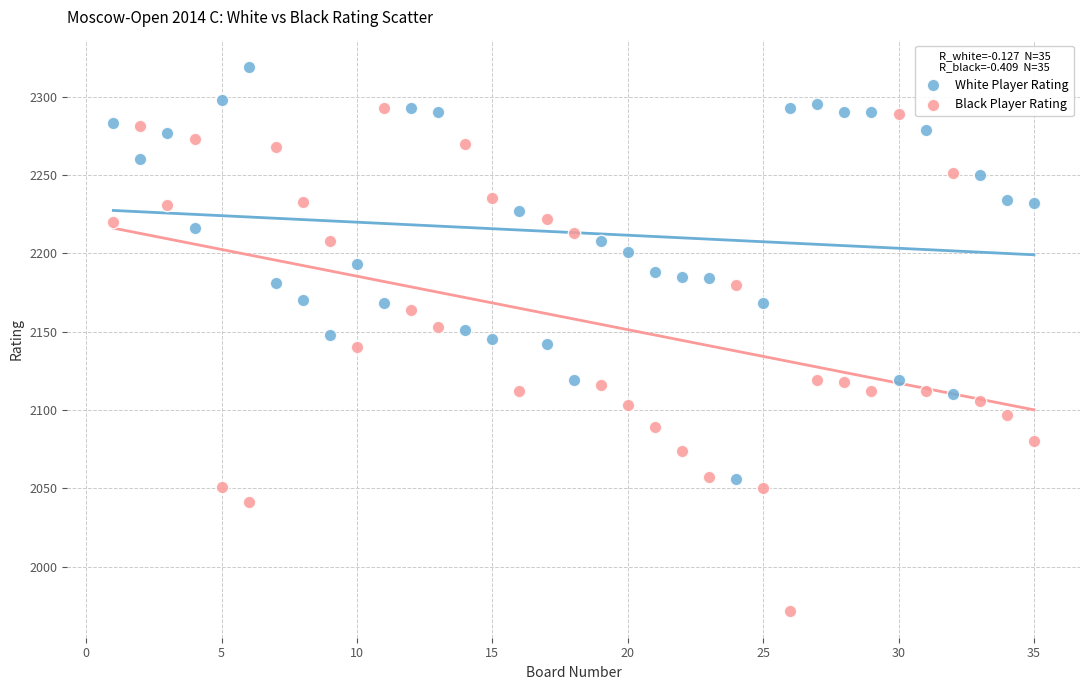

What are all the series names shown in the legend?

White Player Rating, Black Player Rating